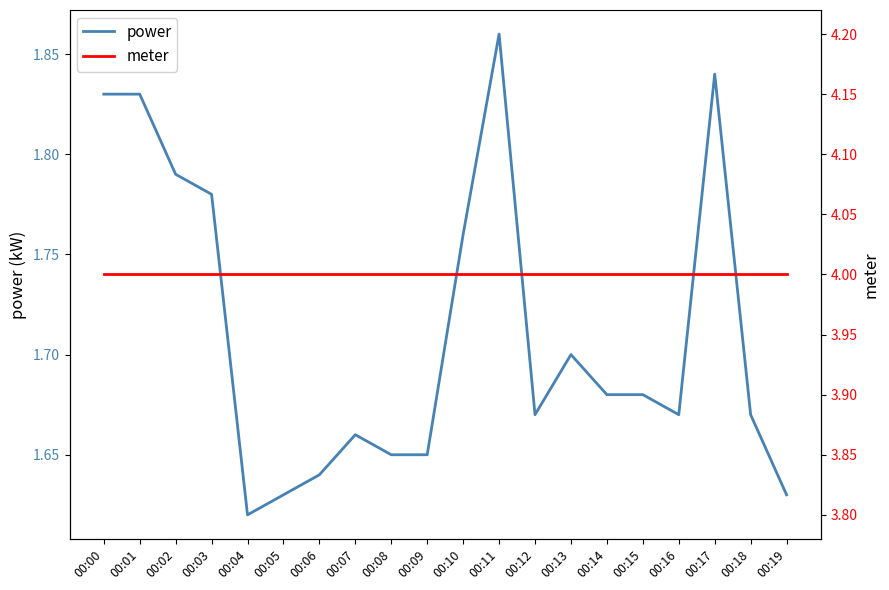

Is the value of meter at 00:11 greater than the value of power at 00:02?

Yes